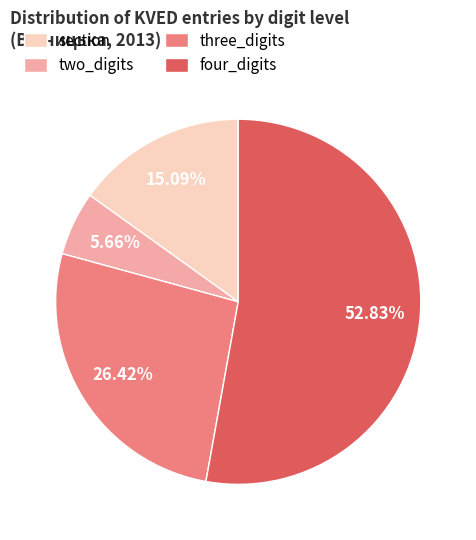

The section slice represents 1% of the pie. True or false?

False